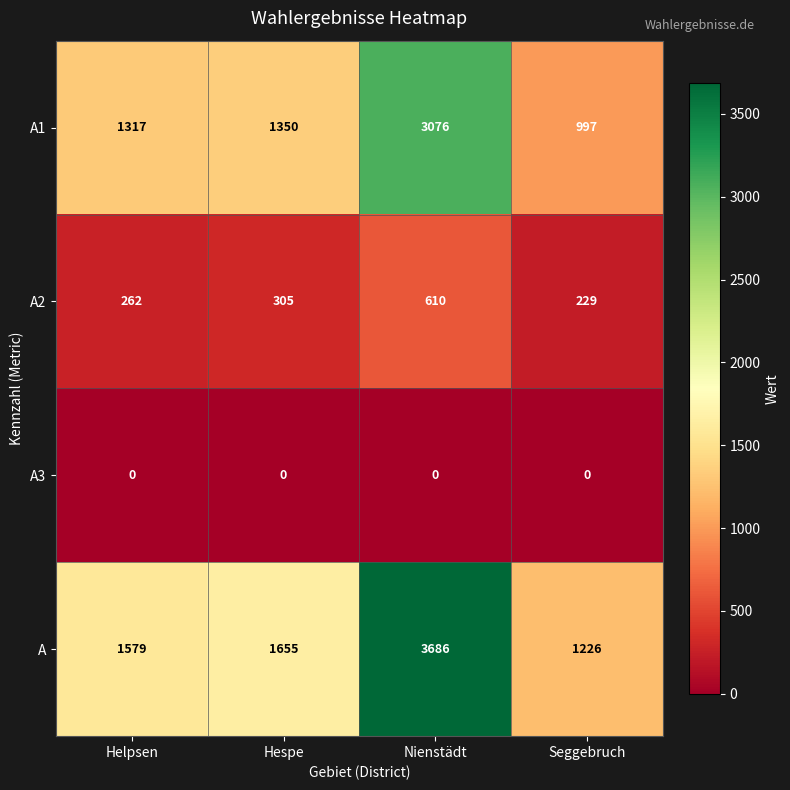

Reading left to right, list all the values displayed in this chart.

A1: 1317	1350	3076	997
A2: 262	305	610	229
A3: 0	0	0	0
A: 1579	1655	3686	1226